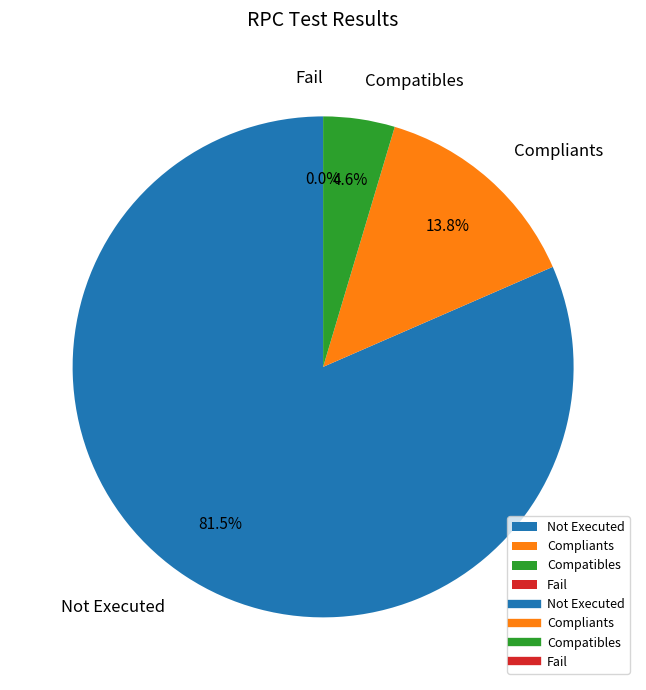

Count the number of slices in the pie.

4